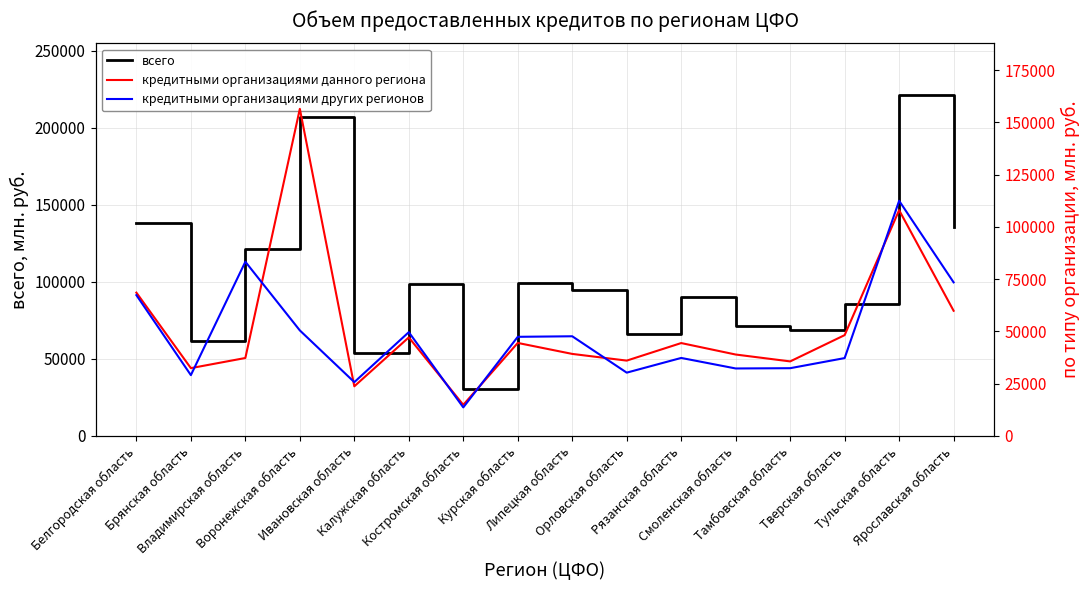

What is the label of the 7th point from the left?

Костромская область